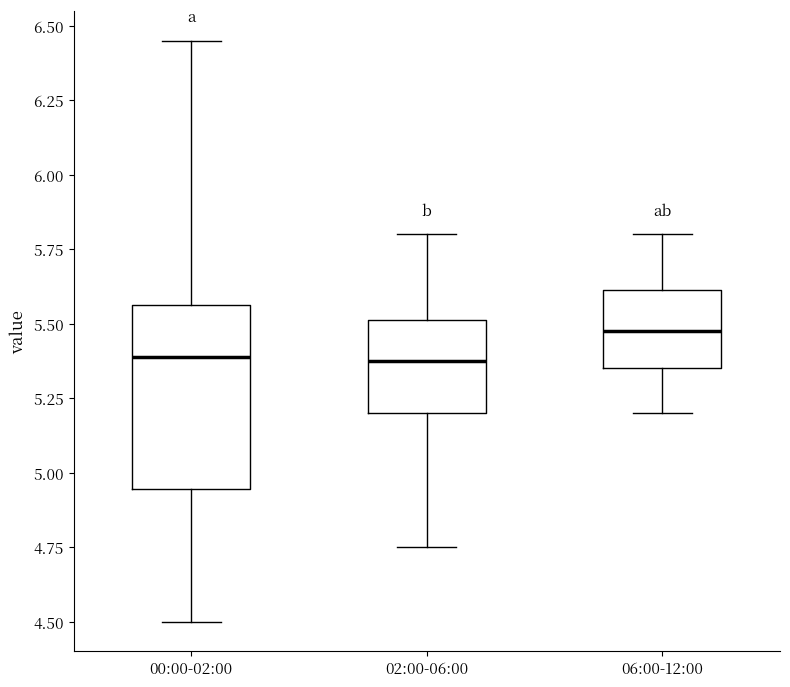

Reading left to right, read every box against the y-axis: the position of its median line, the range the box covers, and the ends of its whiskers. The values are not printed on the chart, so give them approximately, as read against the axis.

00:00-02:00: median 5.40, box 4.95 to 5.55, whiskers 4.50 to 6.45
02:00-06:00: median 5.40, box 5.20 to 5.50, whiskers 4.75 to 5.80
06:00-12:00: median 5.50, box 5.35 to 5.60, whiskers 5.20 to 5.80